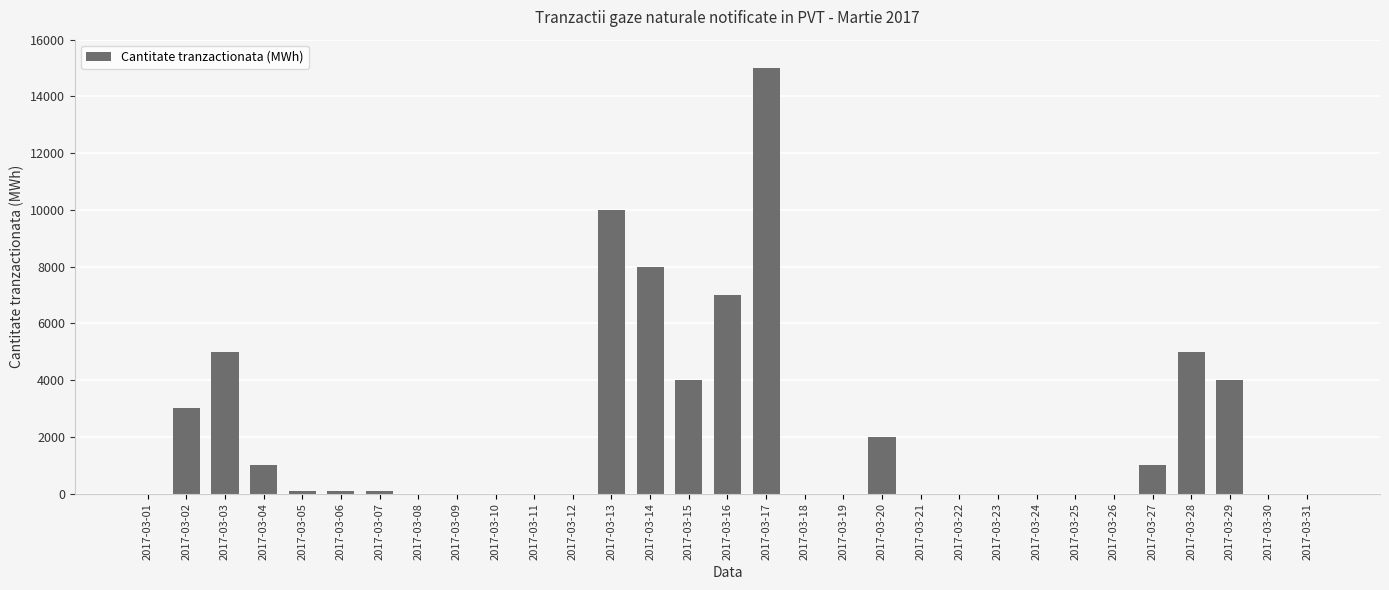

Which label corresponds to the largest value in the chart?

2017-03-17